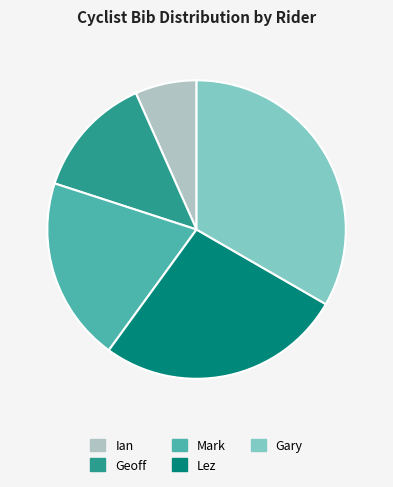

Count the number of slices in the pie.

5